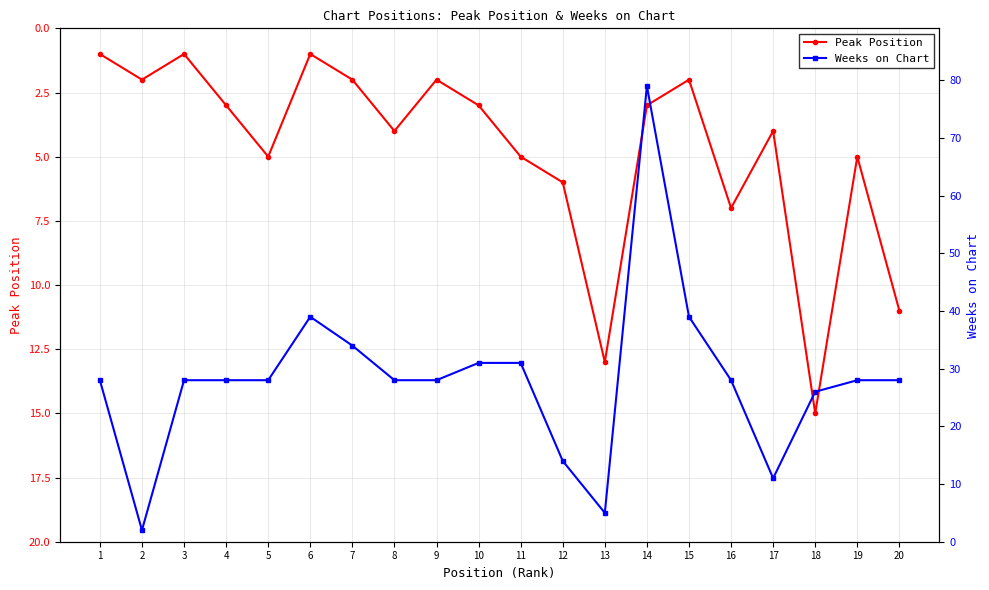

At which category does Weeks on Chart reach its first local peak?

6